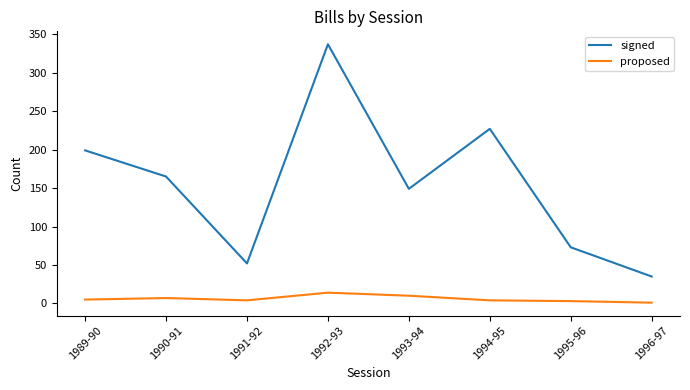

What is the lowest value of the signed series?

35